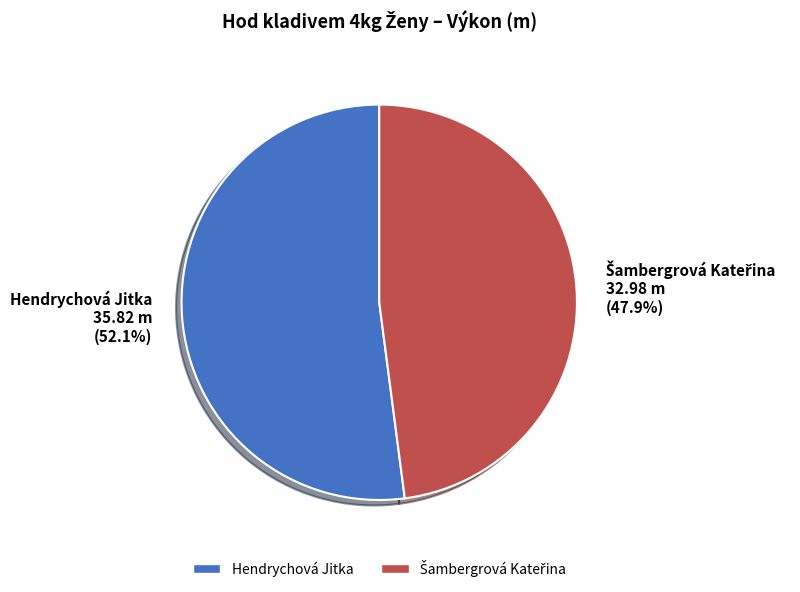

What portion of the pie excludes Hendrychová Jitka?

47.9%